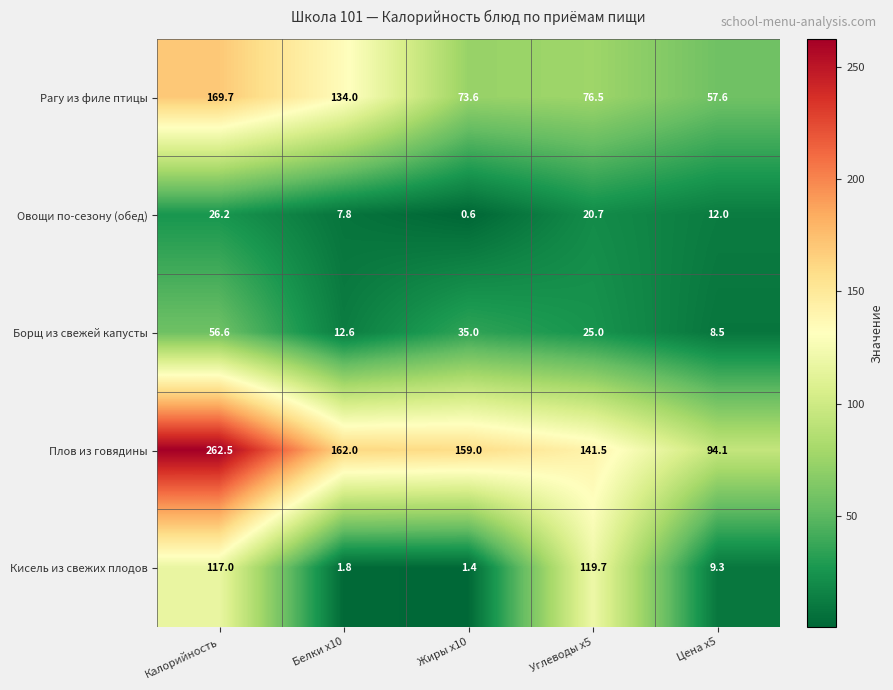

Read the Кисель из свежих плодов value at Цена x5.

9.3